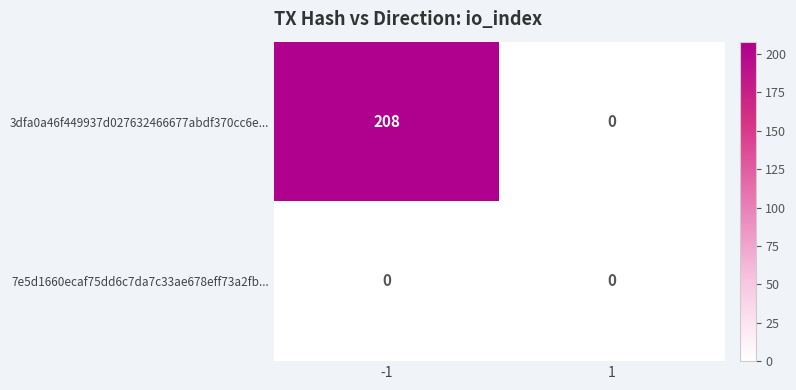

How many categories are shown in the chart?

2